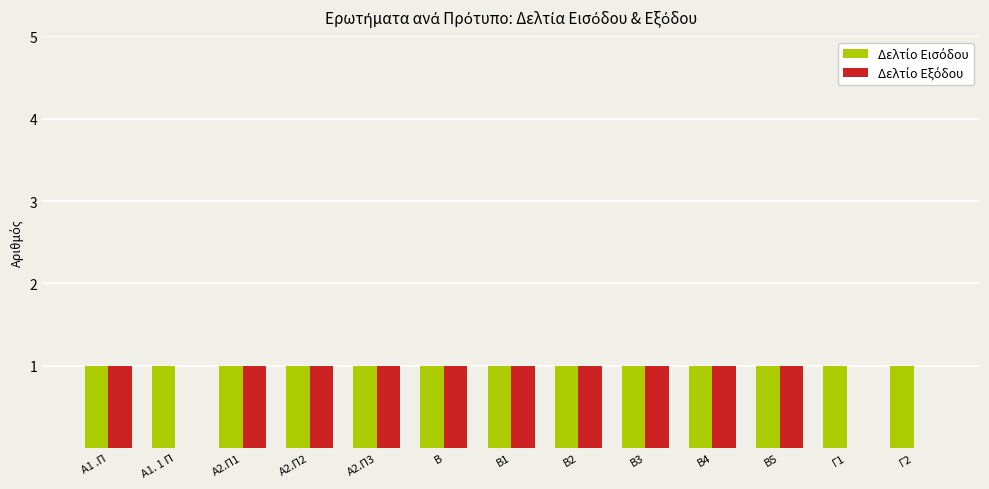

How many categories are shown in the chart?

13